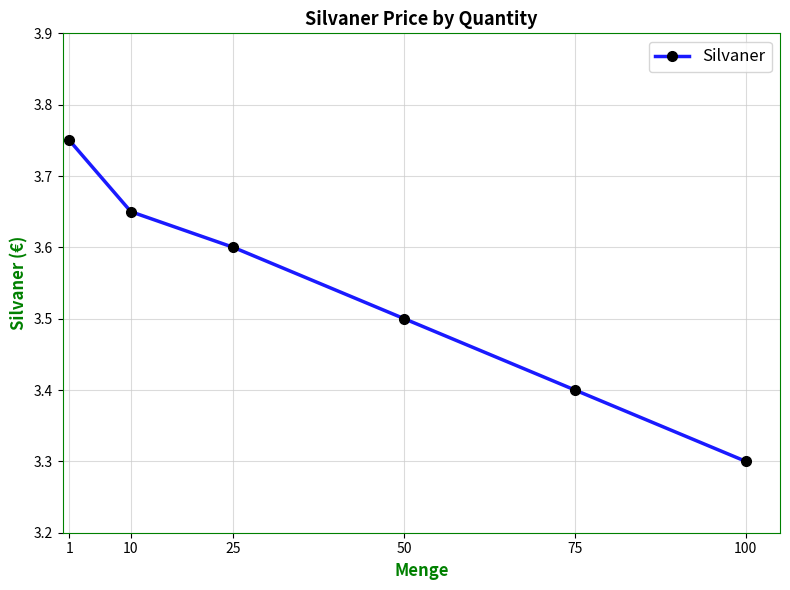

What is the sum of all values?

21.2